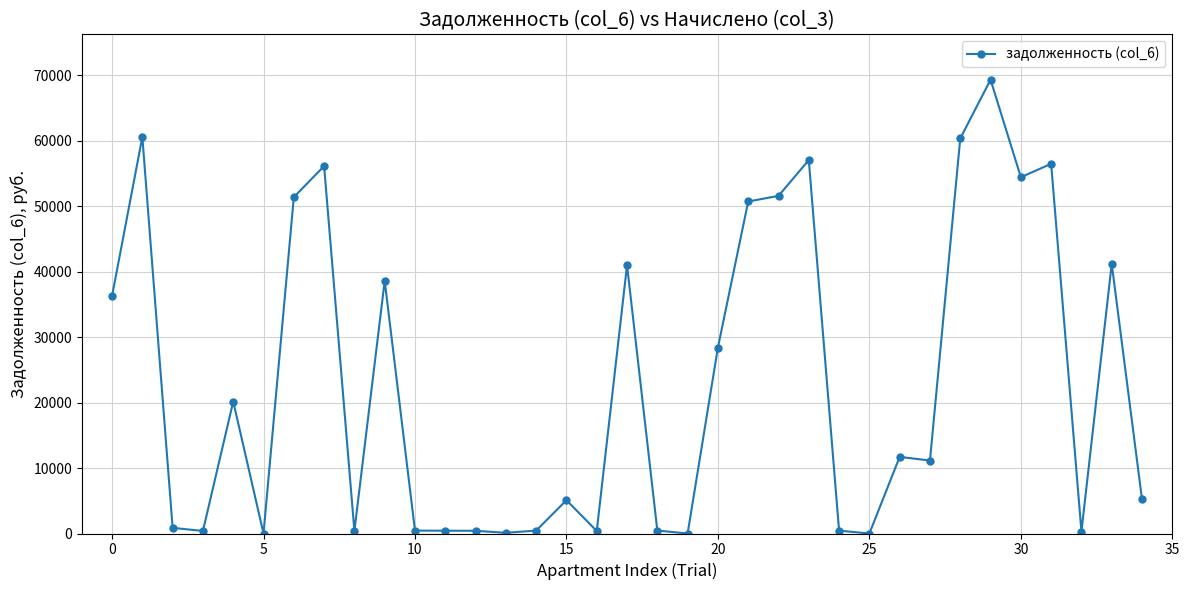

True or false: the data has more than 0 interior local peaks.

True